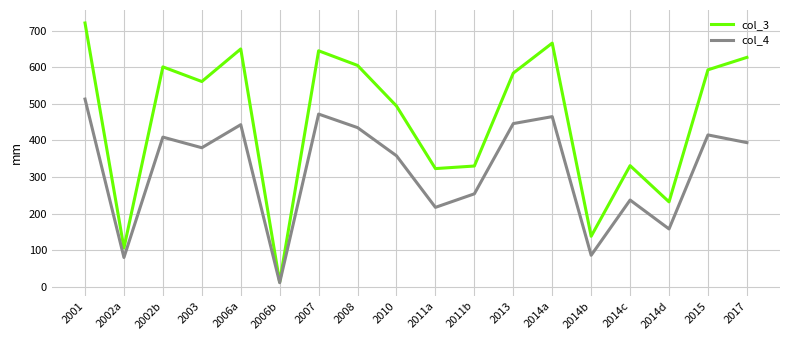

What position from the right is 2017?

1